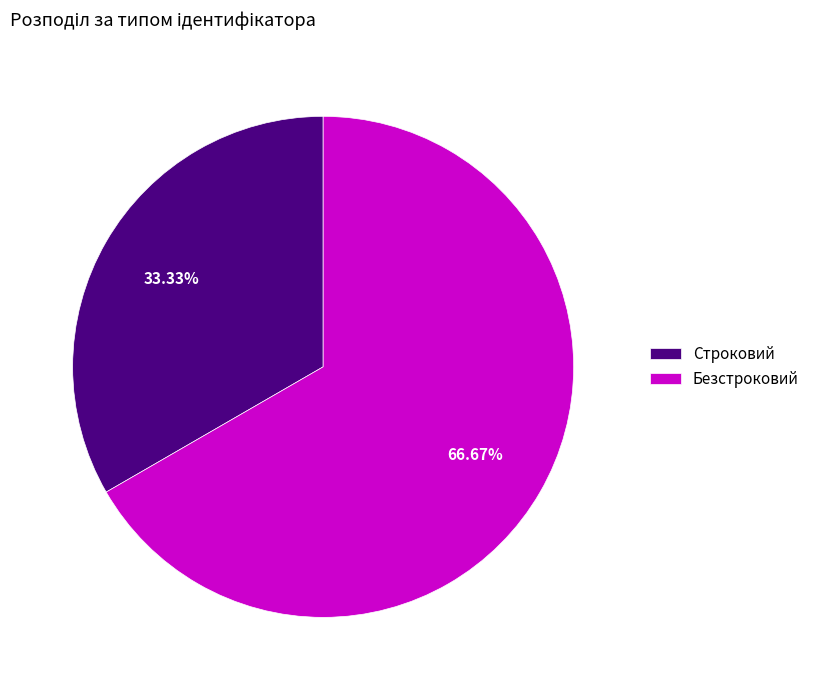

Count the number of slices in the pie.

2